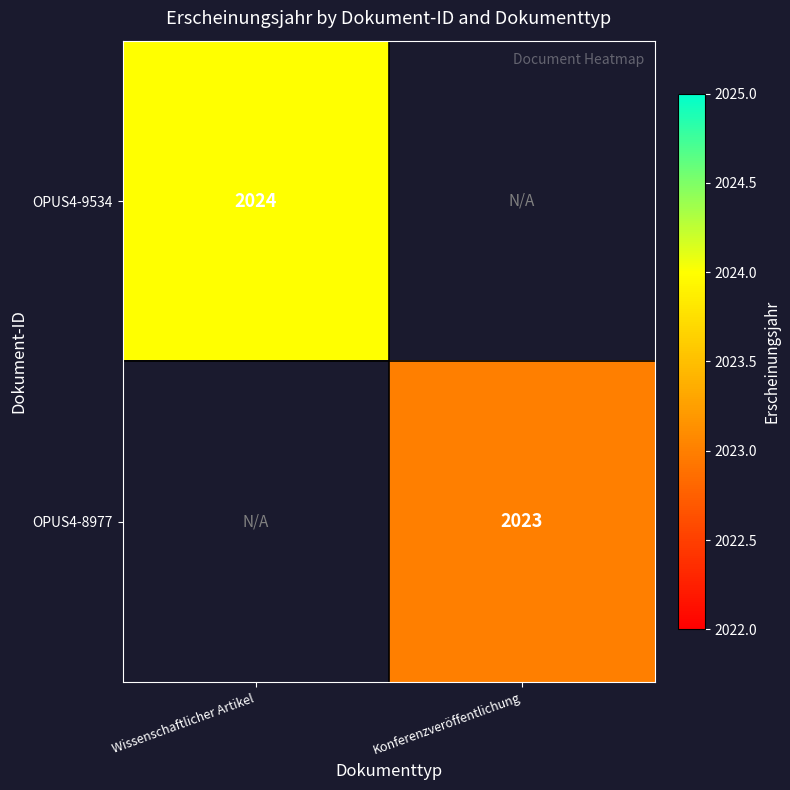

The value of OPUS4-8977 at Konferenzveröffentlichung is 2639. True or false?

False